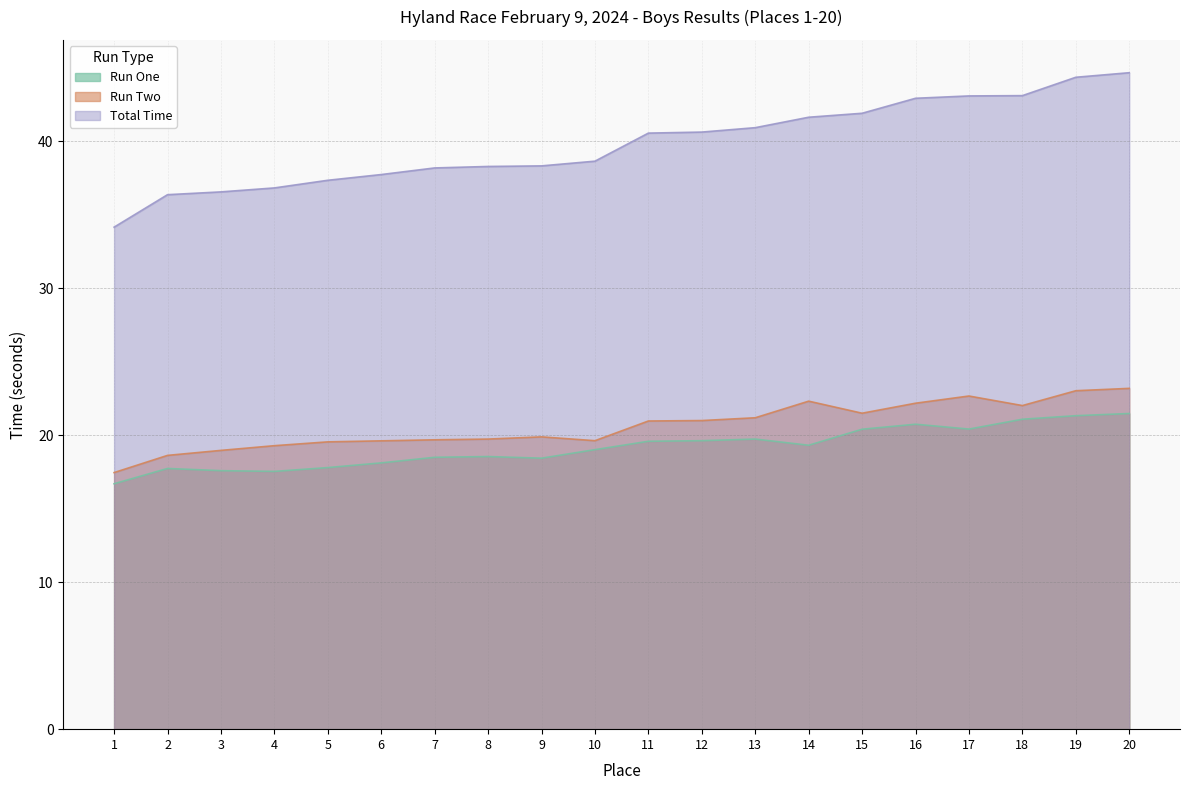

What are all the series names shown in the legend?

Run One, Run Two, Total Time